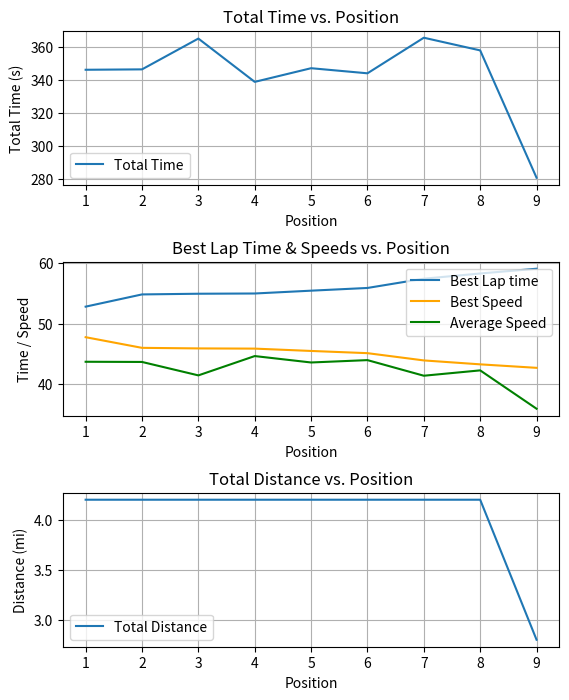

Count the Total Distance values in the range 4 to 5.

8